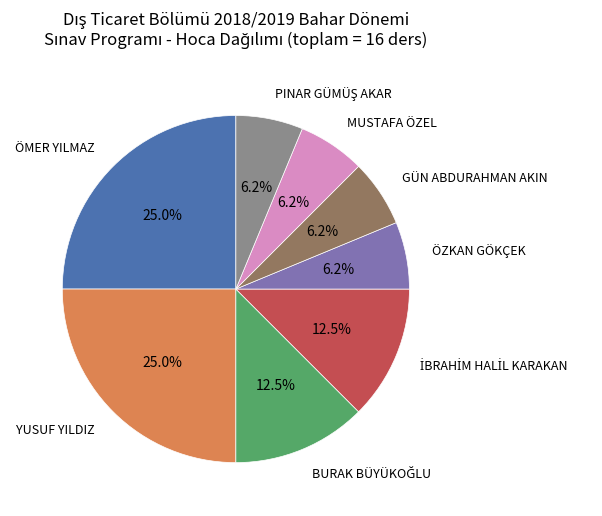

Does any single category account for the majority?

No